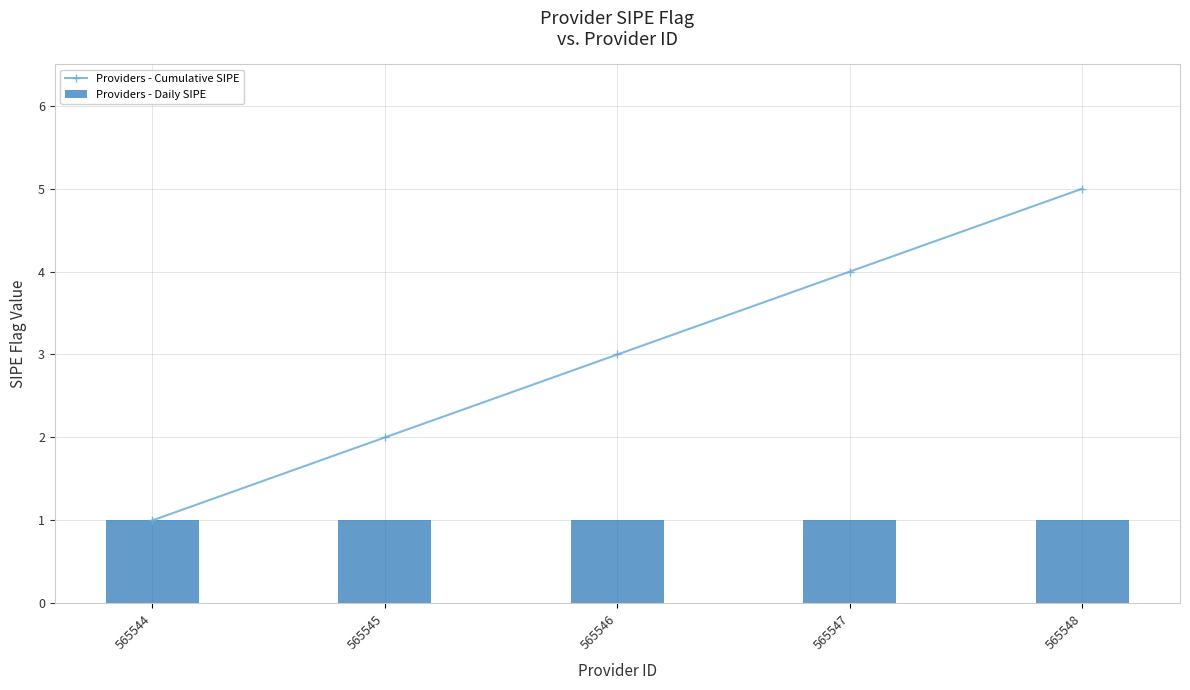

At how many categories does at least one series exceed 4?

1